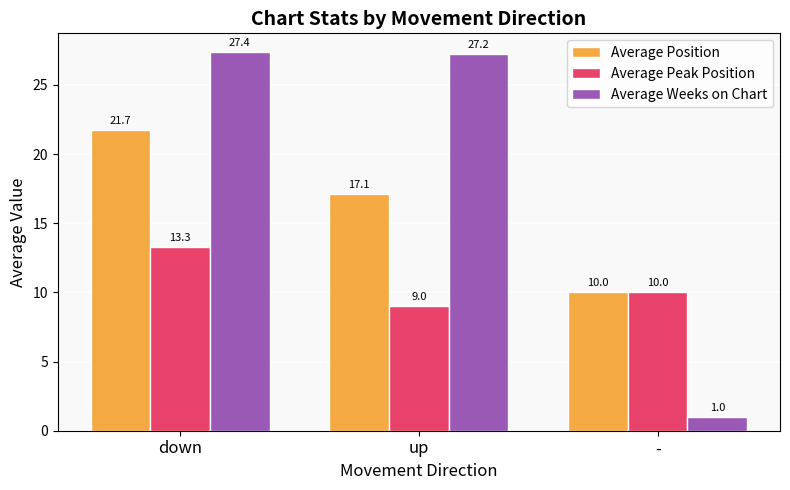

At down, list the series in order from largest to smallest.

Average Weeks on Chart, Average Position, Average Peak Position